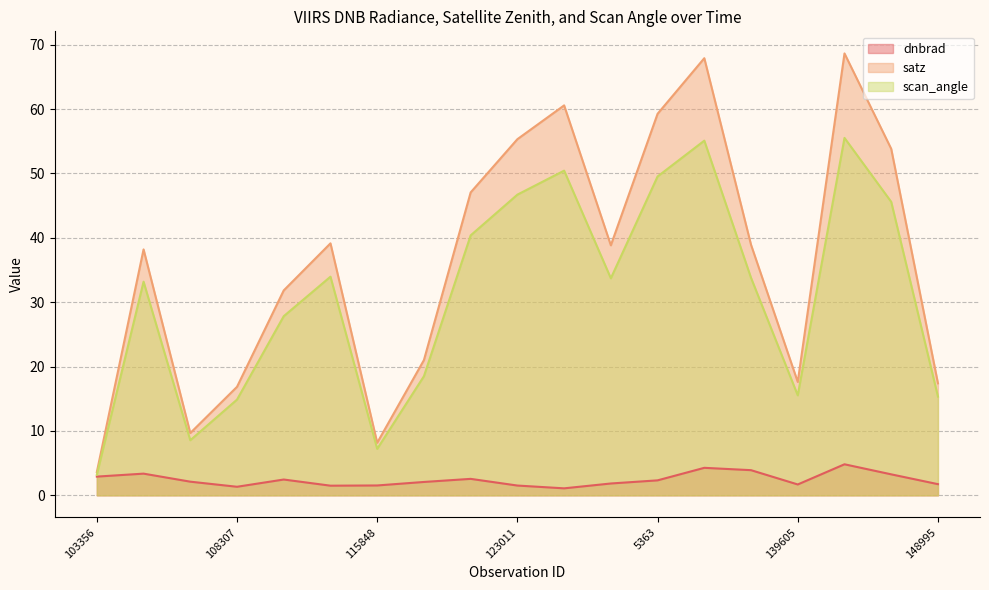

What is the value of the scan_angle point at the 10th from the left?

46.7